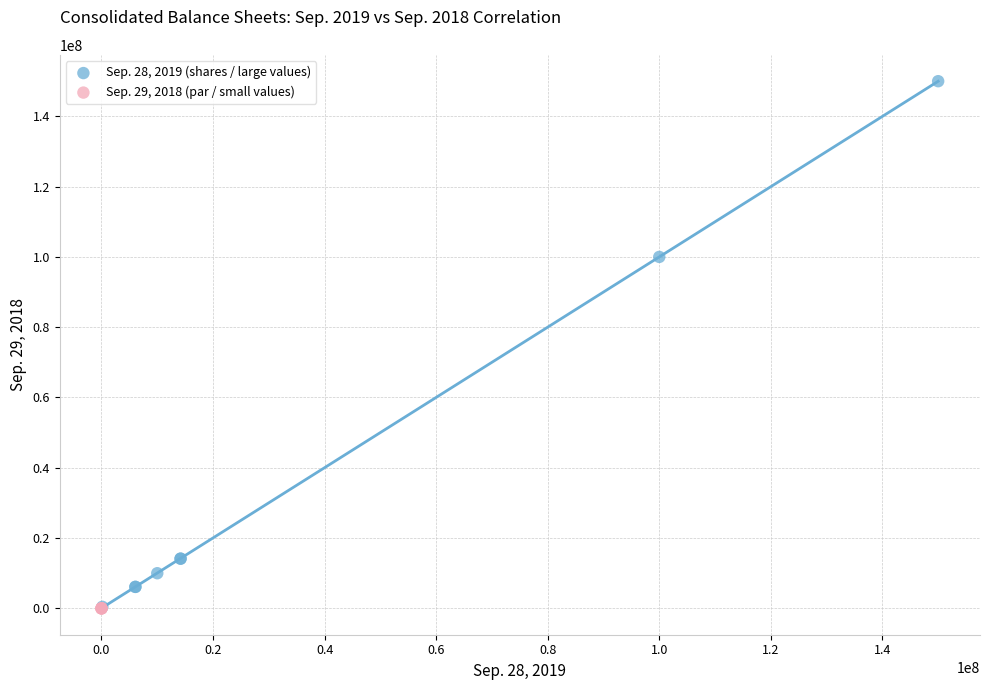

Which series has the largest Y range (max minus min)?

Sep. 28, 2019 (shares / large values)